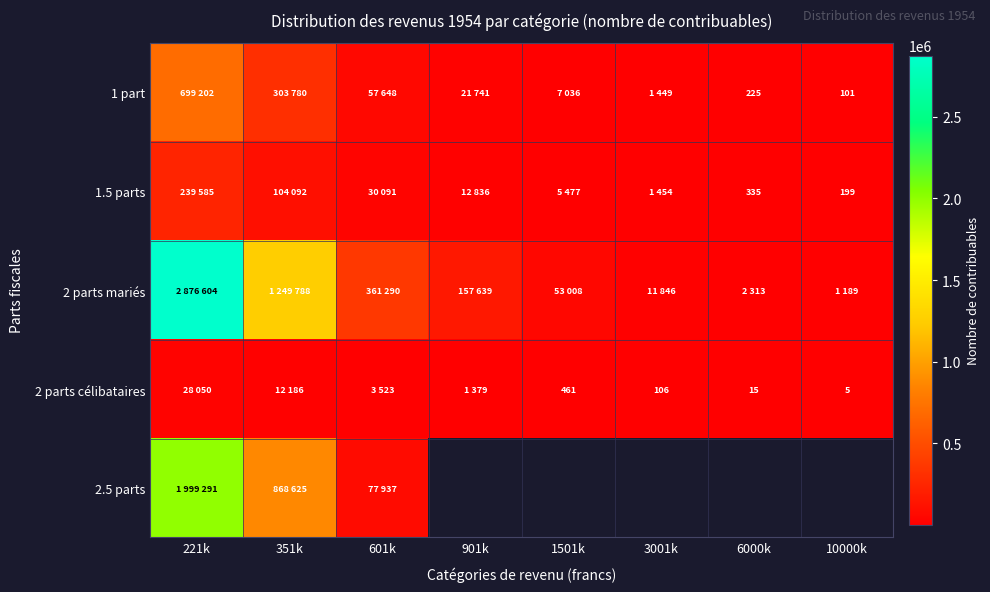

What is the maximum value shown in the chart?

2876604.0